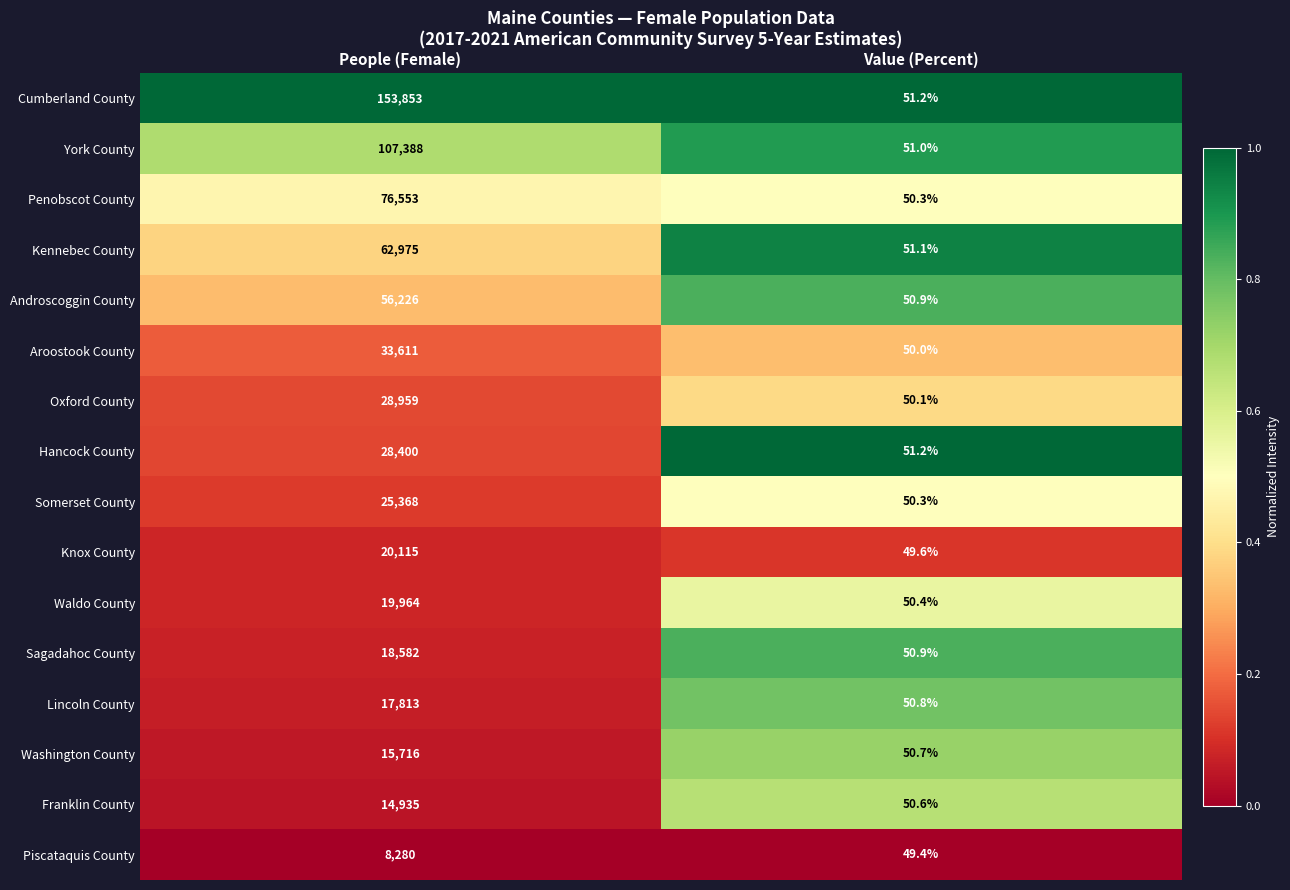

Which series has the largest range (max minus min)?

Cumberland County